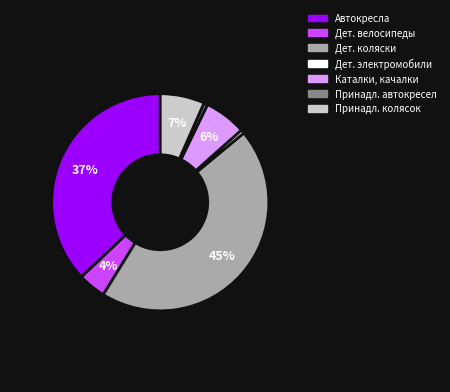

How many segments does this pie chart have?

7